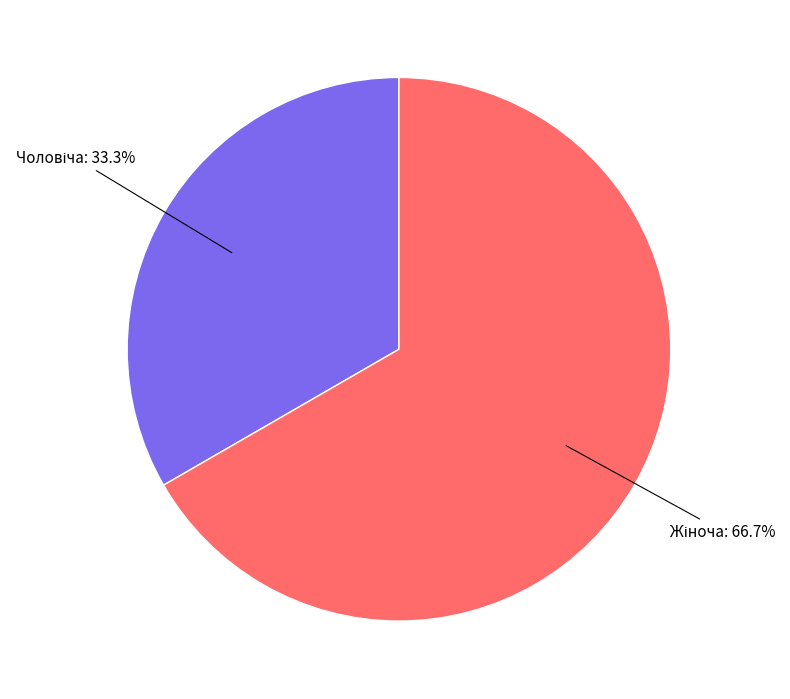

Is there a majority slice in this chart?

Yes